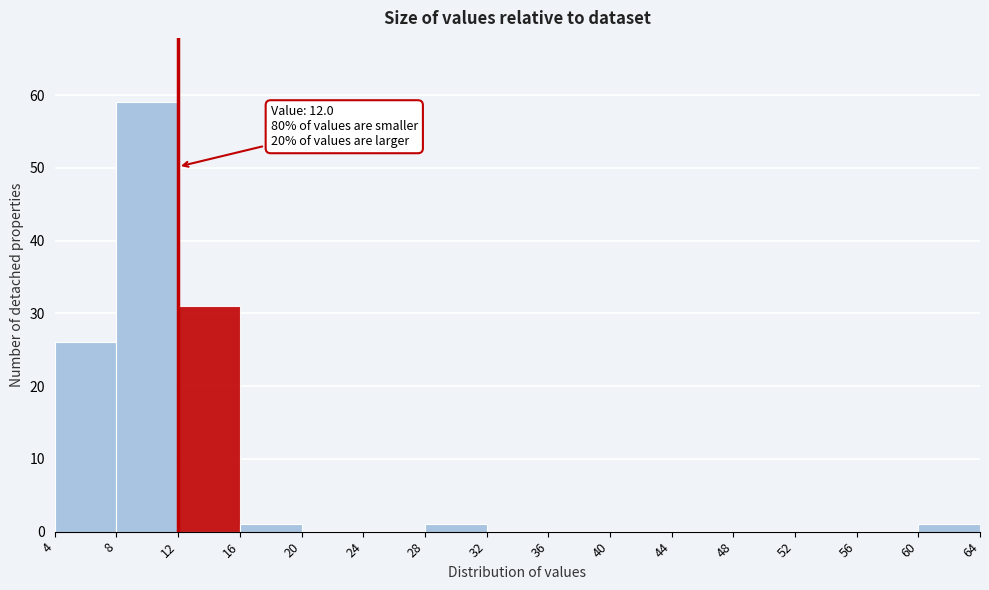

Over which range of the x-axis is the bar tallest?

8 to 12